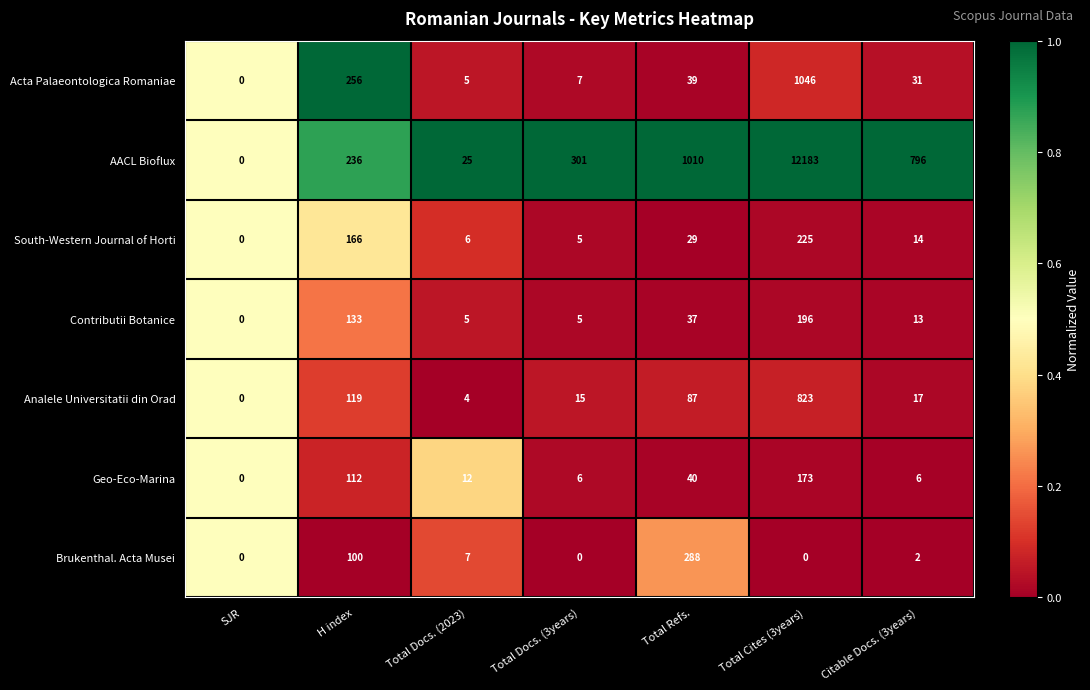

What is the sum of all Brukenthal. Acta Musei values?

397